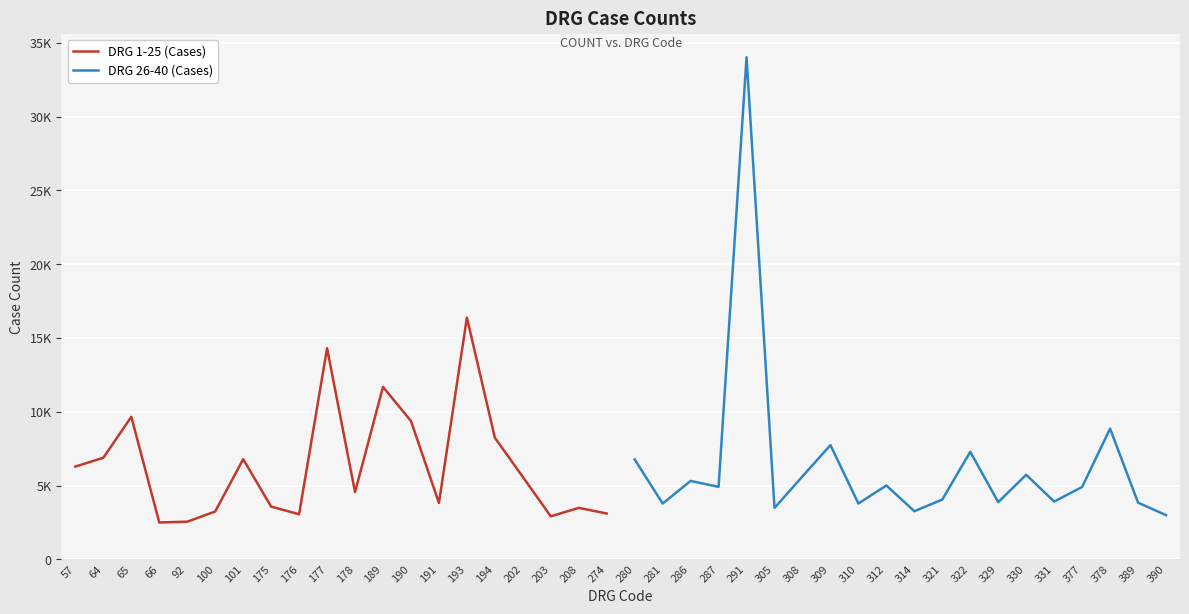

What is the greatest value displayed?

34030